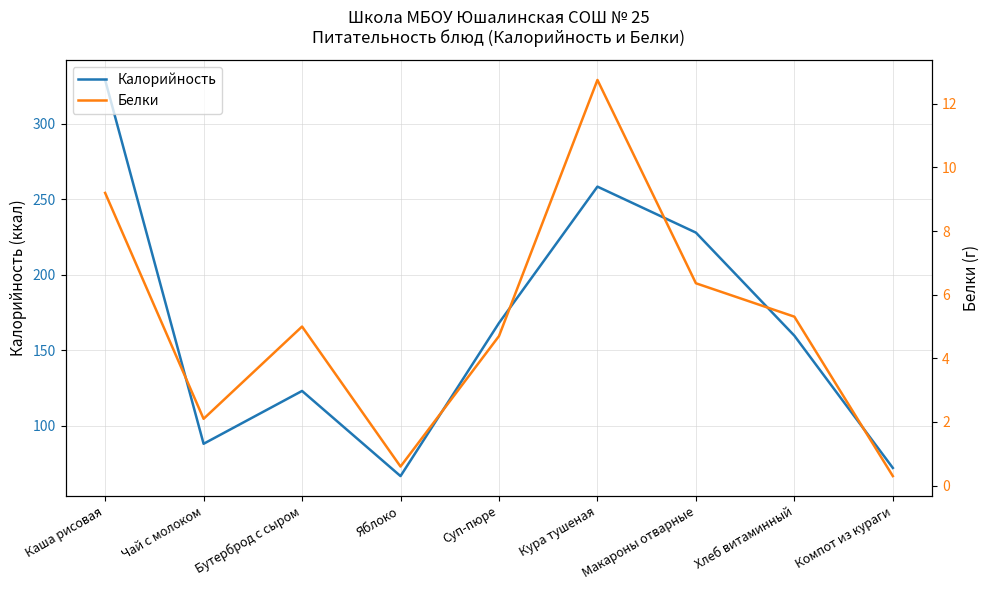

Does the chart have visible grid lines?

Yes